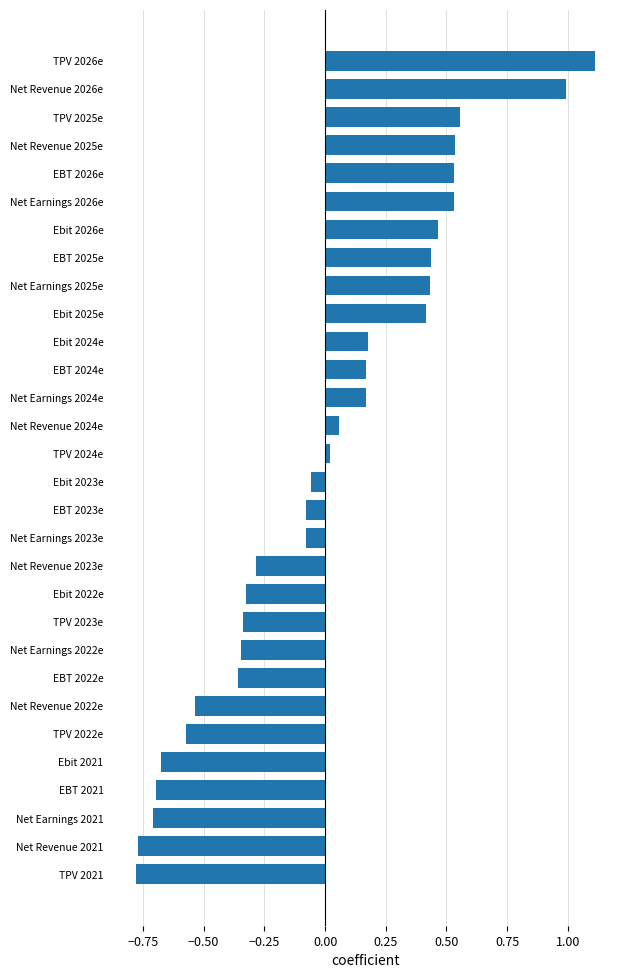

What is the greatest value displayed?

1.1